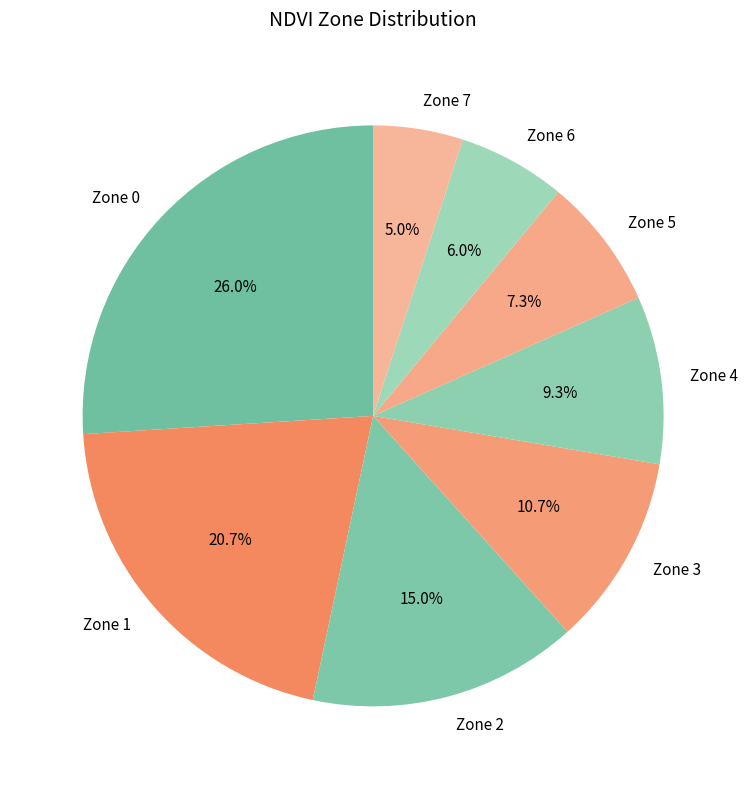

What is the largest slice in the pie chart?

Zone 0